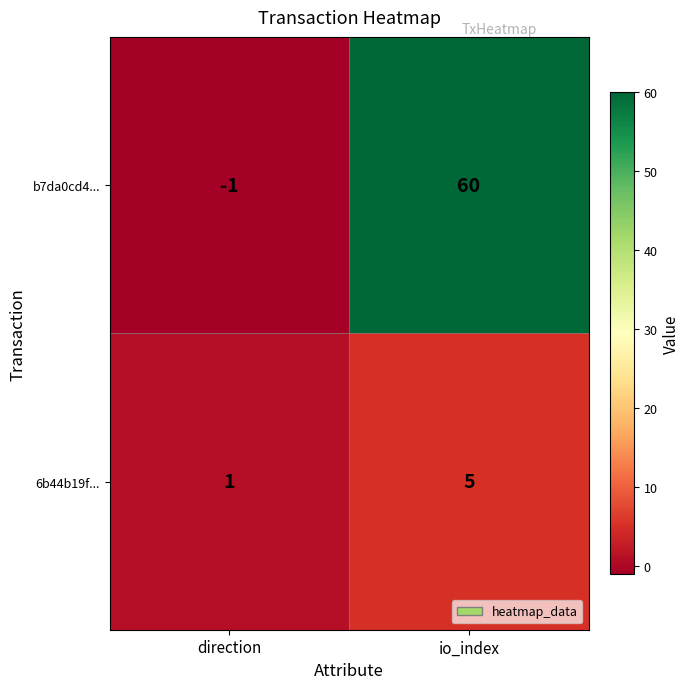

What is the average value of the 6b44b19f... series?

3